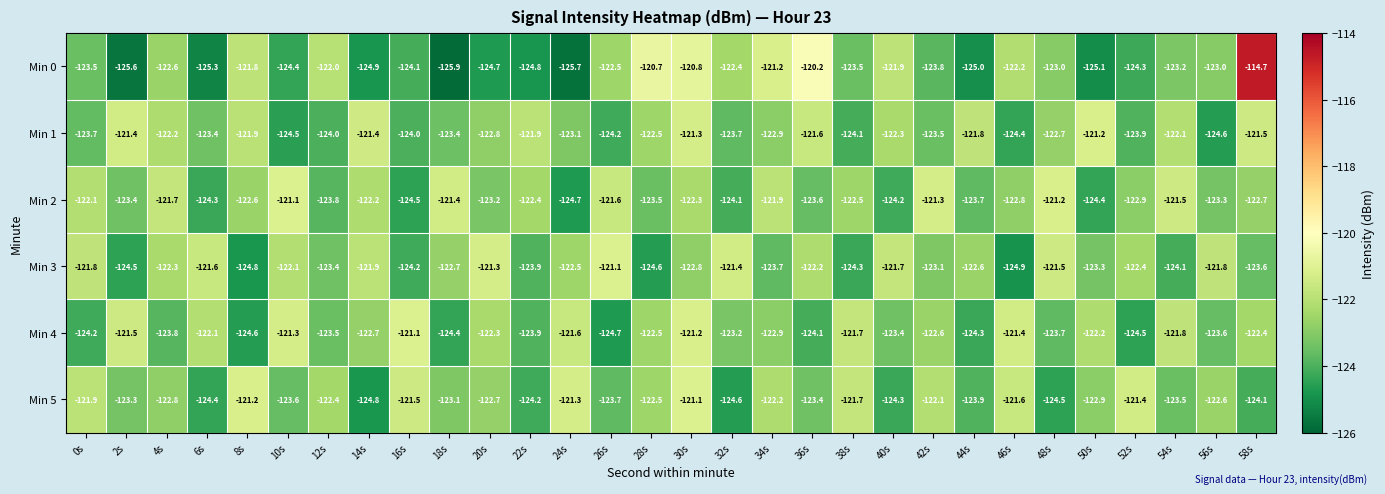

What is the difference between the maximum and second lowest values in the Min 2 series?

3.4